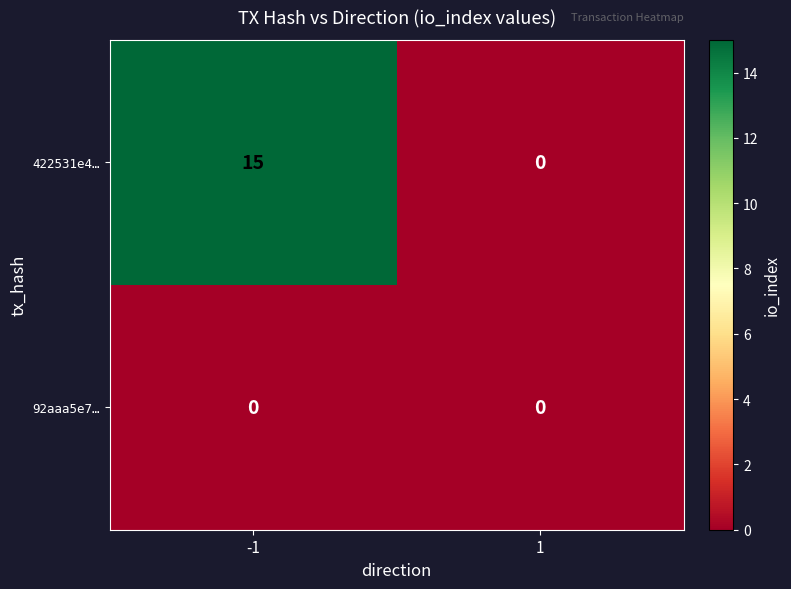

What is the difference between the 422531e4… values at -1 and 1?

15